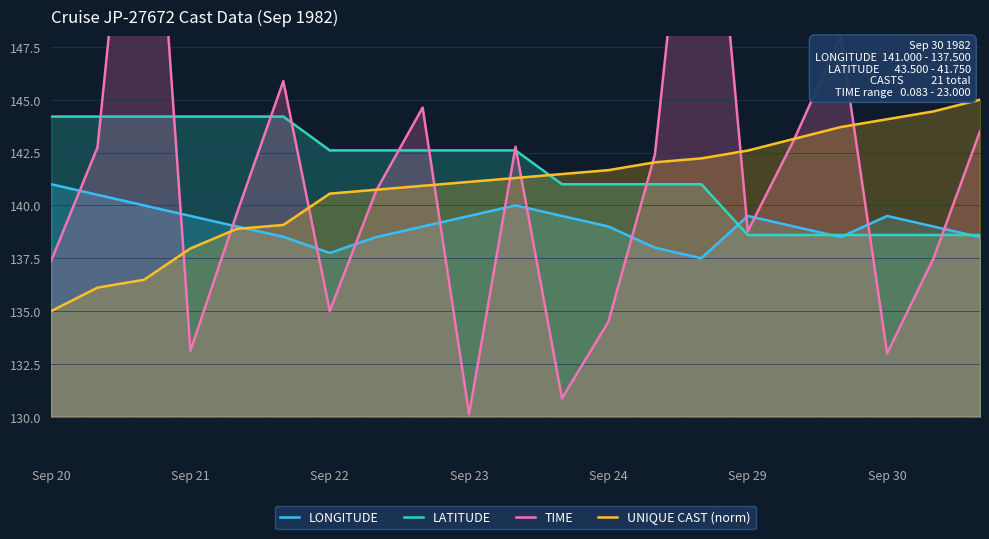

True or false: TIME and LATITUDE cross at least once.

True